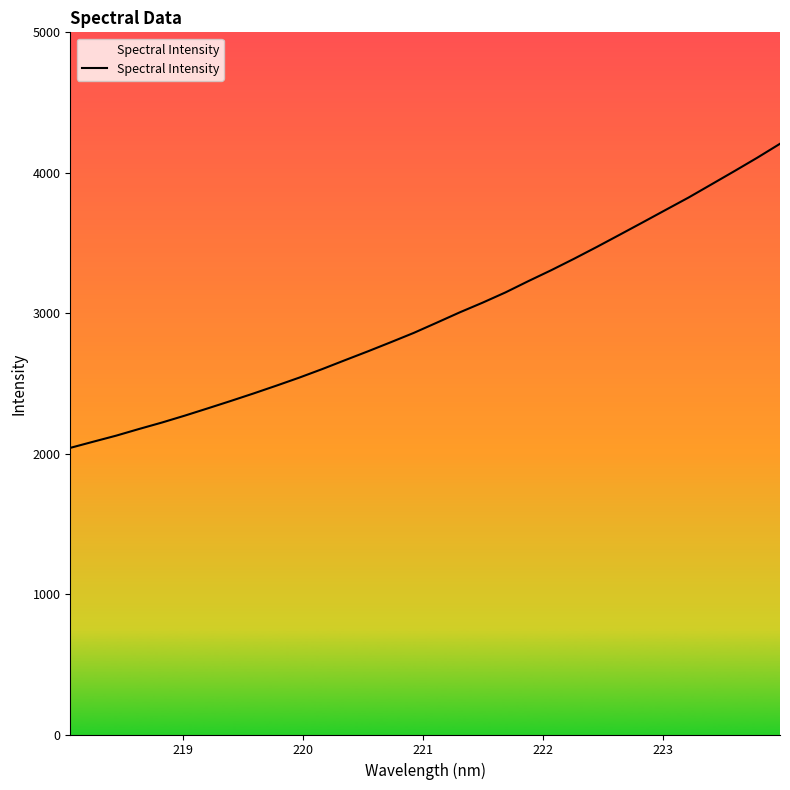

What is the minimum value shown in the chart?

2041.1